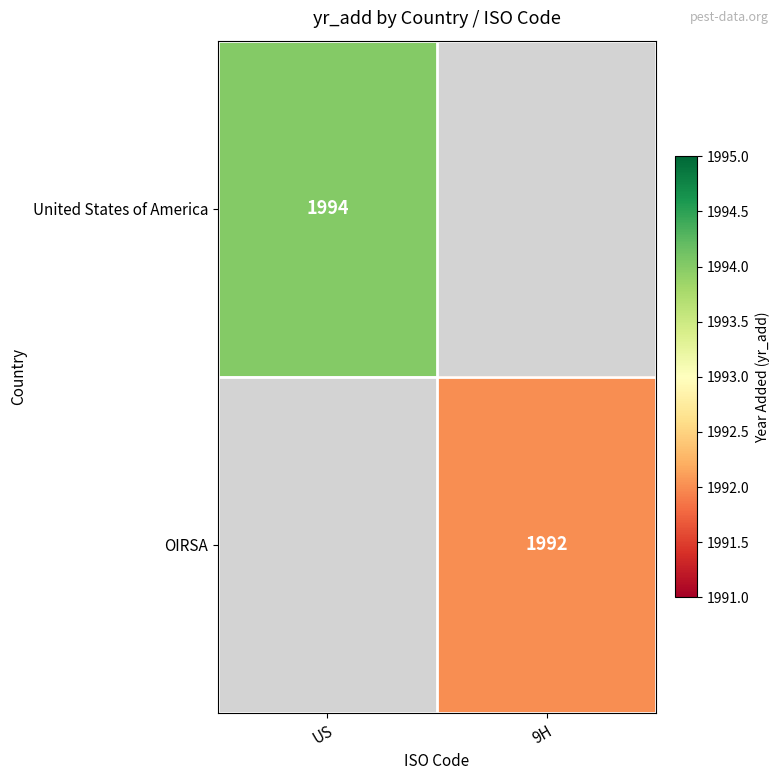

The United States of America series shows 1994 at US. True or false?

True